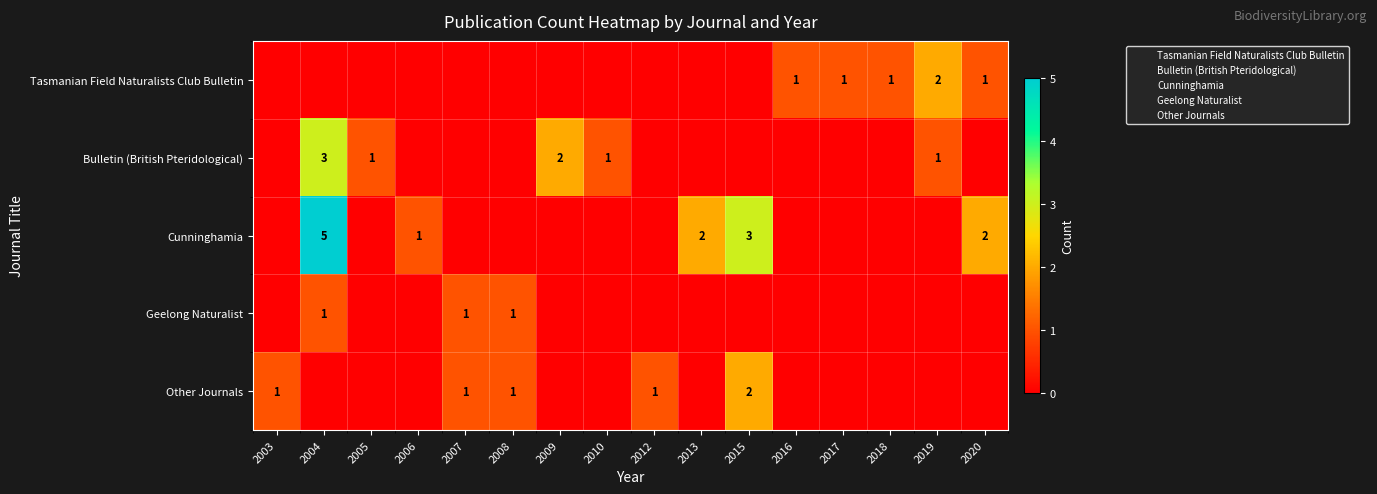

Which series has the largest range (max minus min)?

Cunninghamia